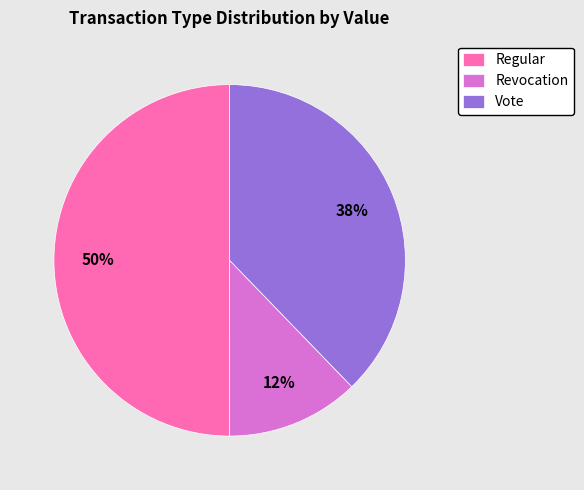

The Regular slice represents 1% of the pie. True or false?

False